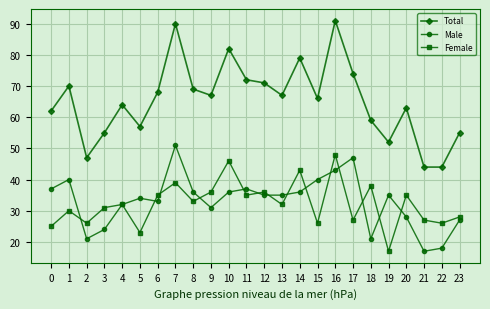

Reading left to right, extract all data points from this chart.

Total: 62	70	47	55	64	57	68	90	69	67	82	72	71	67	79	66	91	74	59	52	63	44	44	55
Male: 37	40	21	24	32	34	33	51	36	31	36	37	35	35	36	40	43	47	21	35	28	17	18	27
Female: 25	30	26	31	32	23	35	39	33	36	46	35	36	32	43	26	48	27	38	17	35	27	26	28